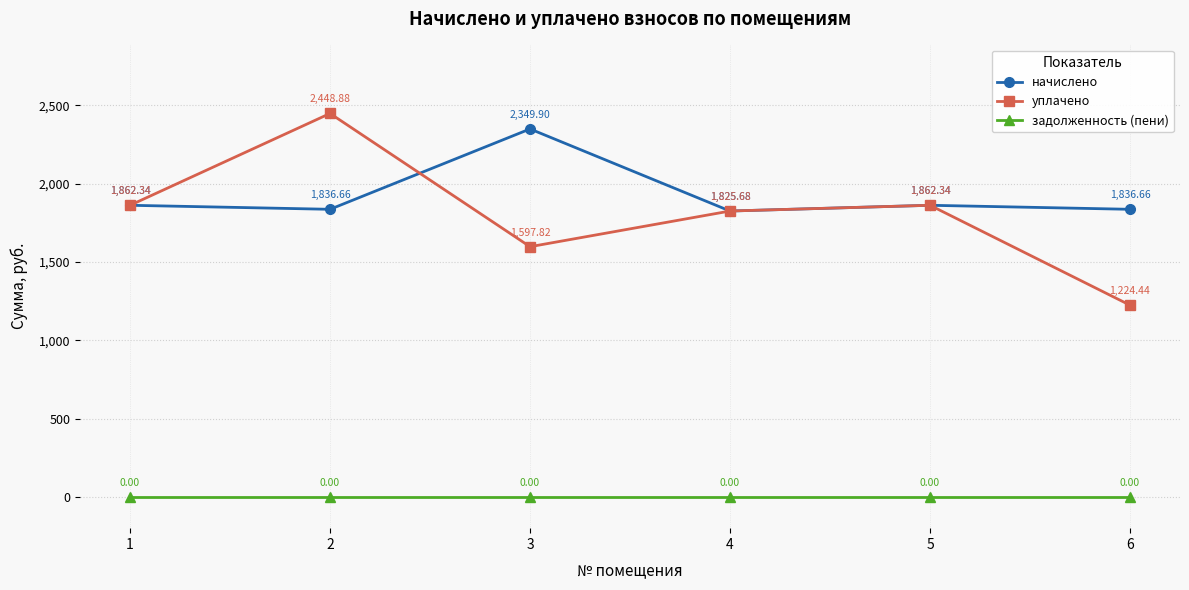

At 6, list the series in order from largest to smallest.

начислено, уплачено, задолженность (пени)